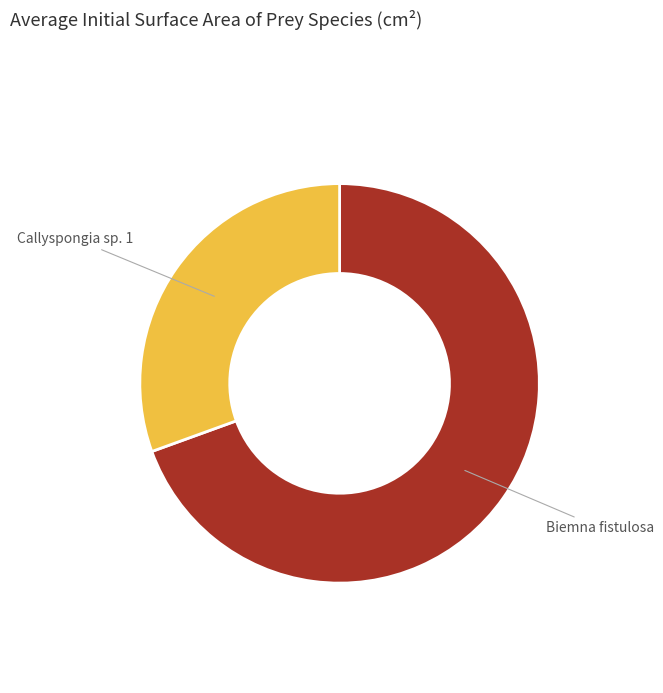

Is there a majority slice in this chart?

Yes